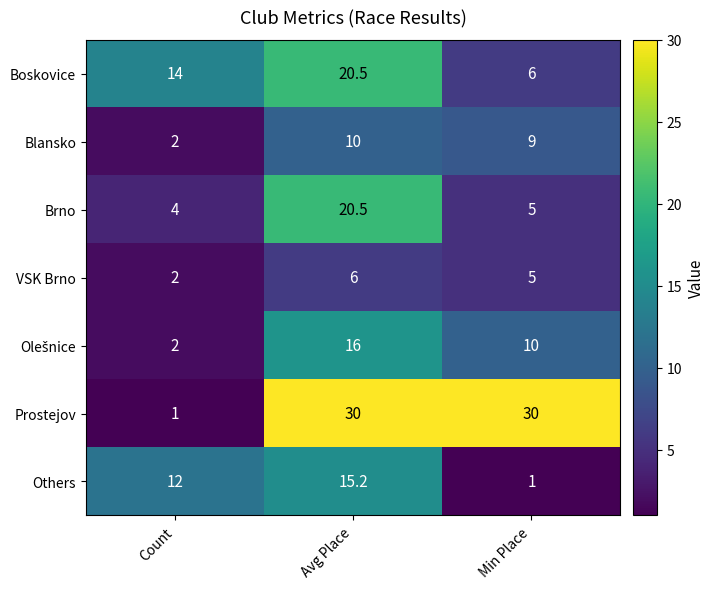

At which category is the sum across all series the highest?

Avg Place